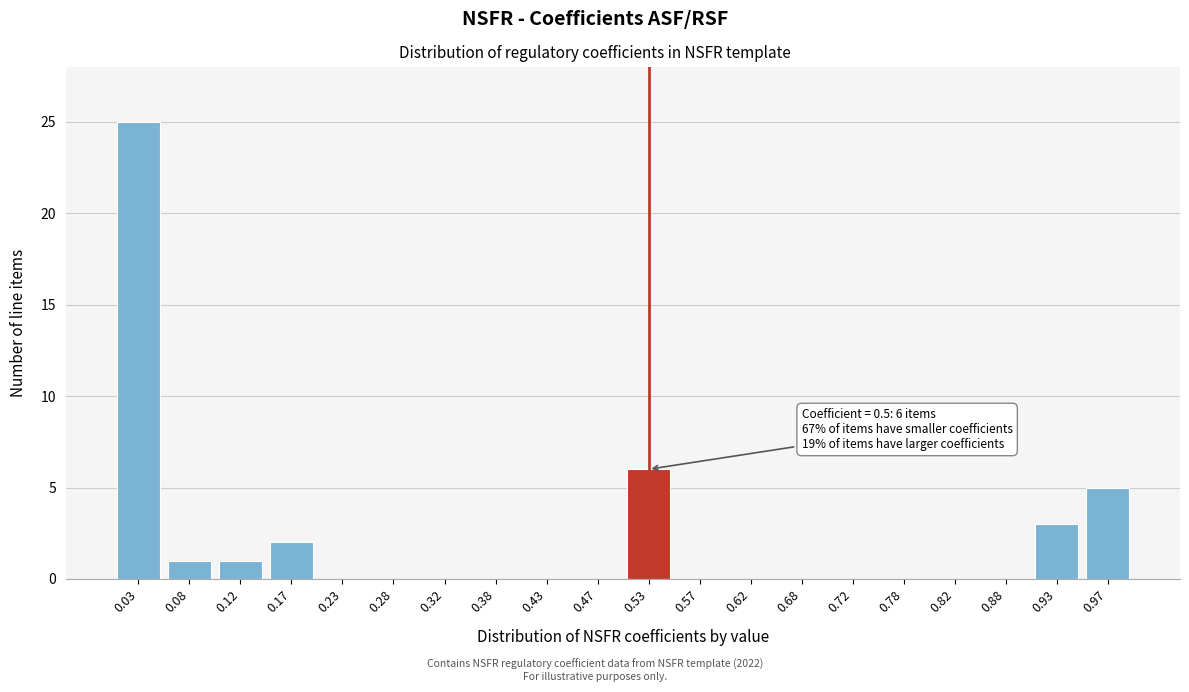

Reading left to right, extract all data points from this chart.

0.03=25	0.08=1	0.12=1	0.17=2	0.23=0	0.28=0	0.32=0	0.38=0	0.43=0	0.47=0	0.53=6	0.57=0	0.62=0	0.68=0	0.72=0	0.78=0	0.82=0	0.88=0	0.93=3	0.97=5